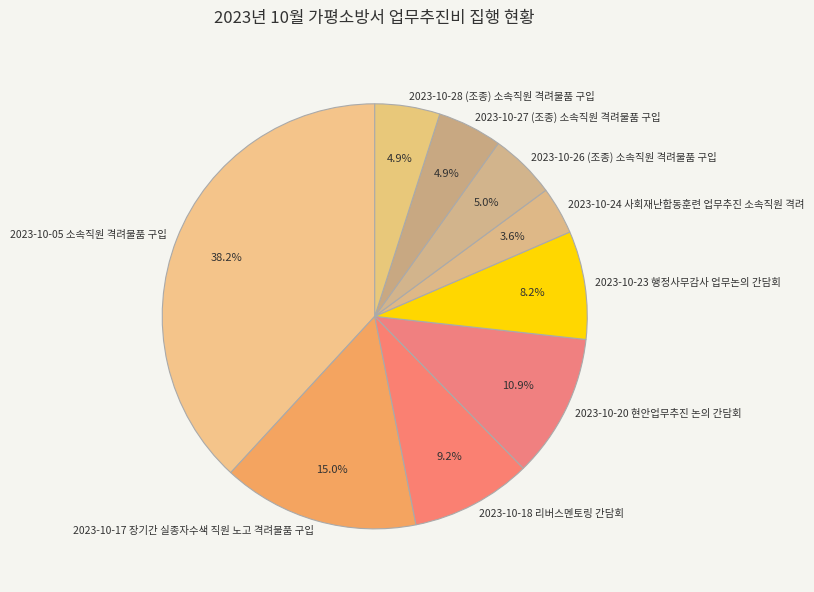

To the nearest percent, what is the combined percentage of 2023-10-24 사회재난합동훈련 업무추진 소속직원 격려 and 2023-10-17 장기간 실종자수색 직원 노고 격려물품 구입?

19%